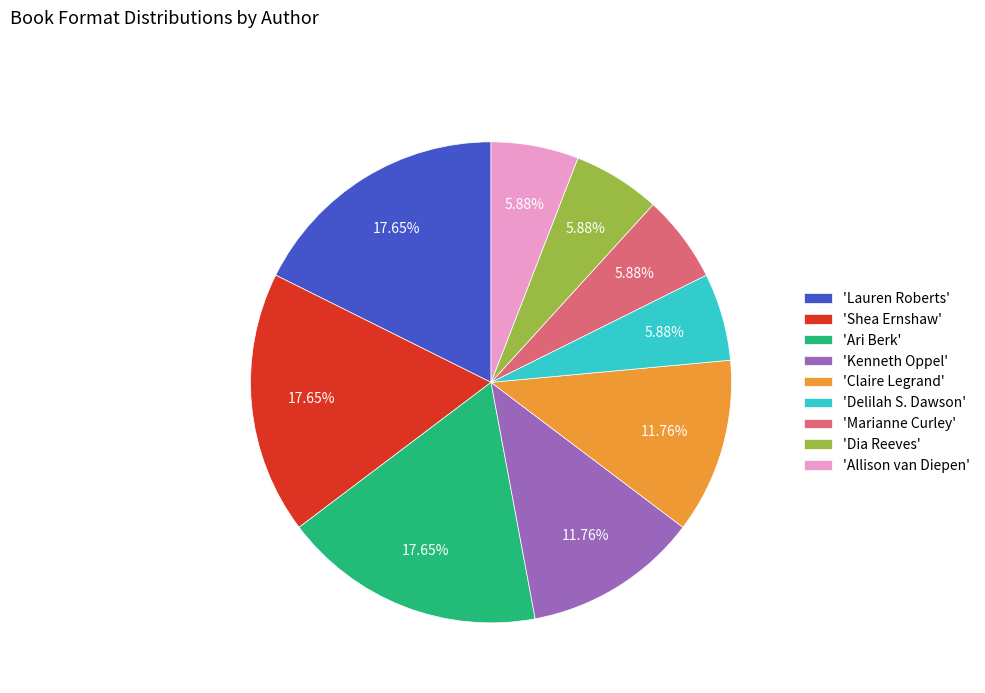

What is the ratio of the value at 'Marianne Curley' to the value at 'Dia Reeves'?

1.0